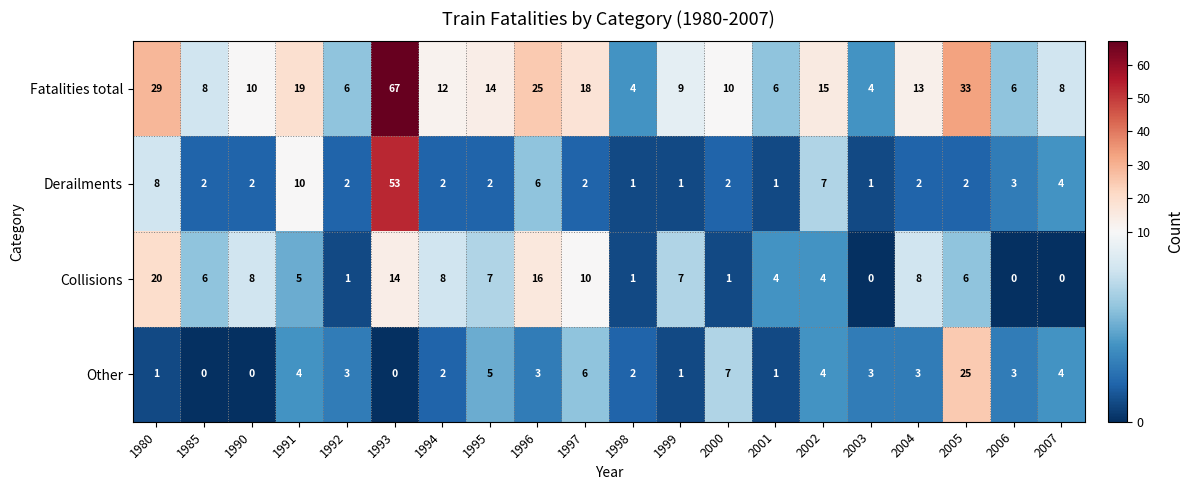

What is the highest value of the Other series?

25